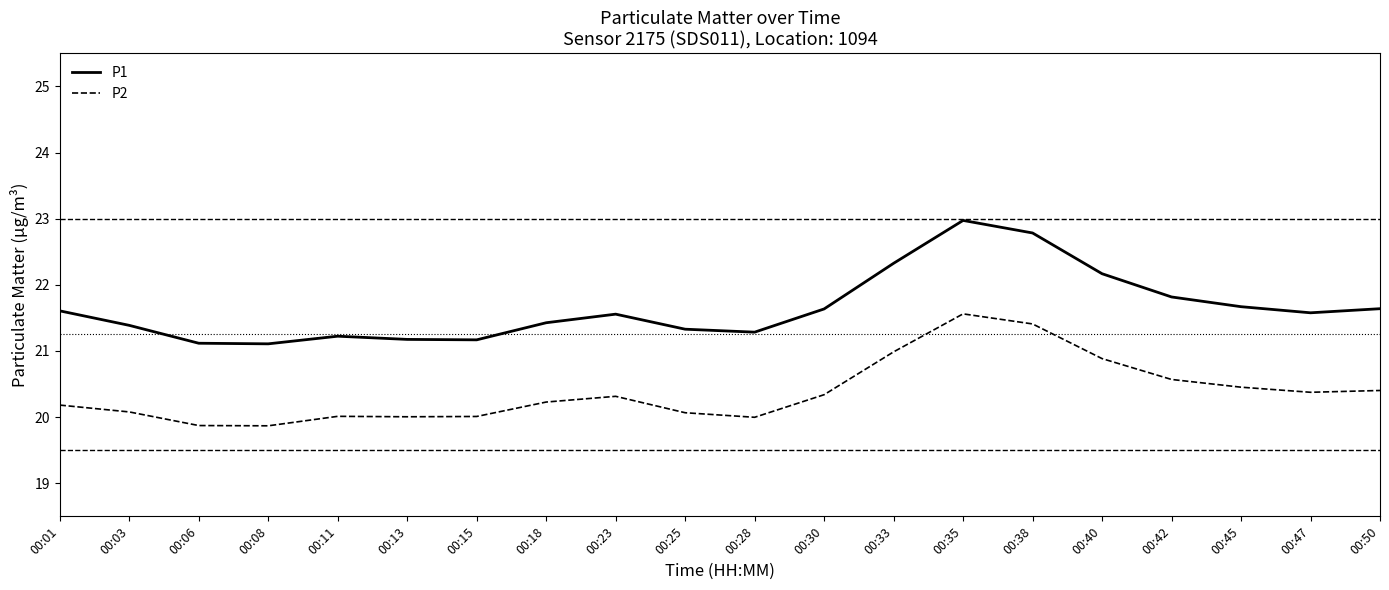

How many interior local peaks does the P2 series have?

3